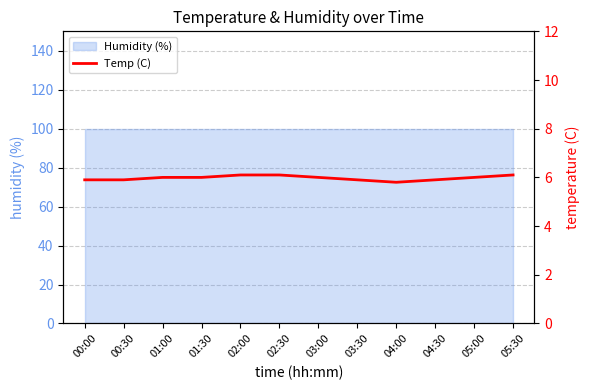

What is the ratio of the value at 03:00 to the value at 04:30?

1.0